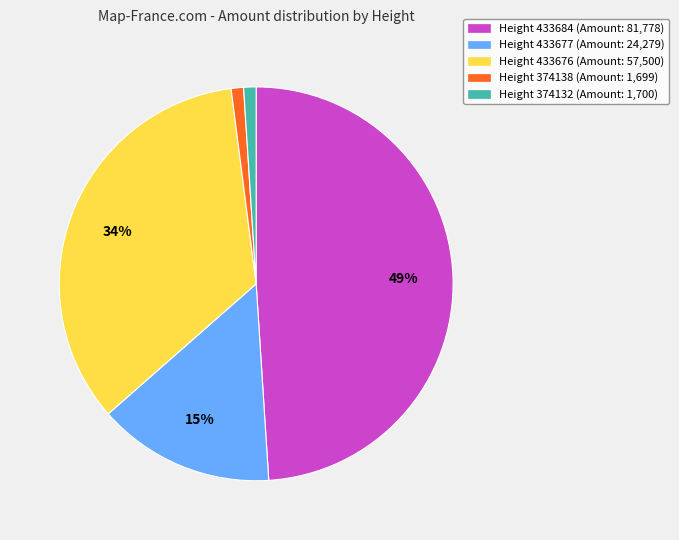

Combined, do Height 433677 (Amount: 24,279) and Height 433676 (Amount: 57,500) account for over 50%?

No